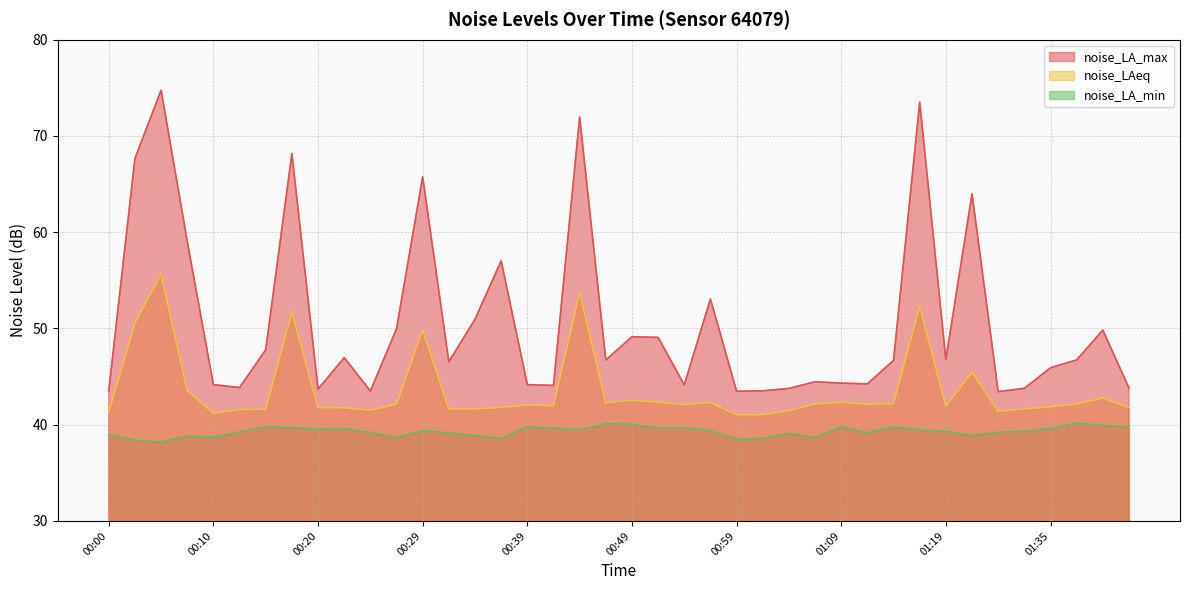

What is the total value across all series at 01:19?

128.0